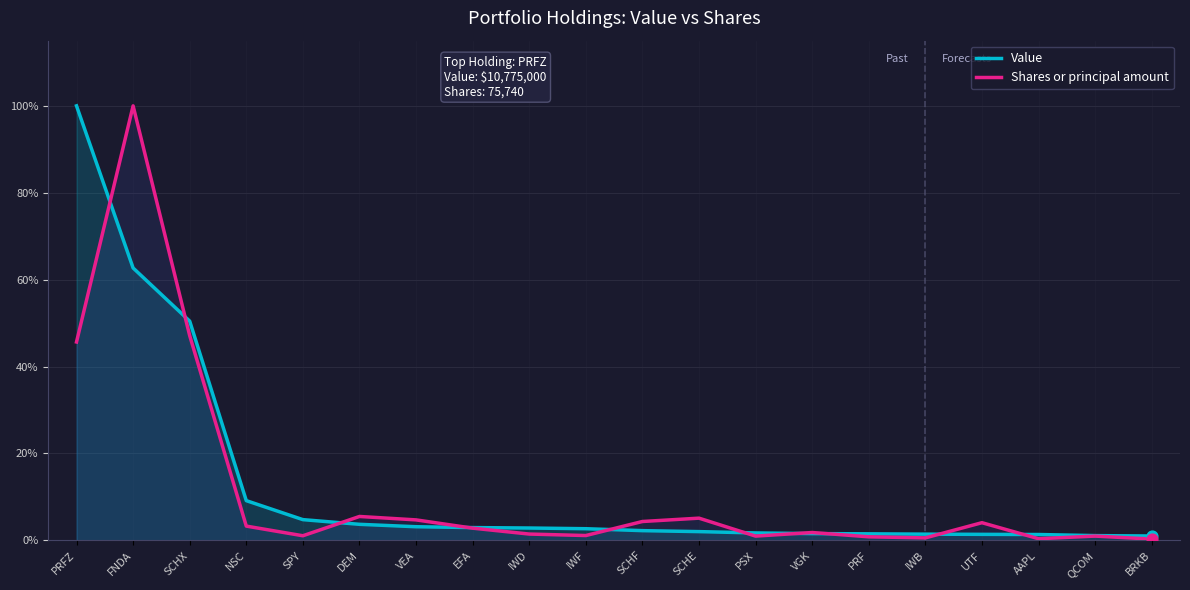

Which series has the largest Y range (max minus min)?

Shares or principal amount